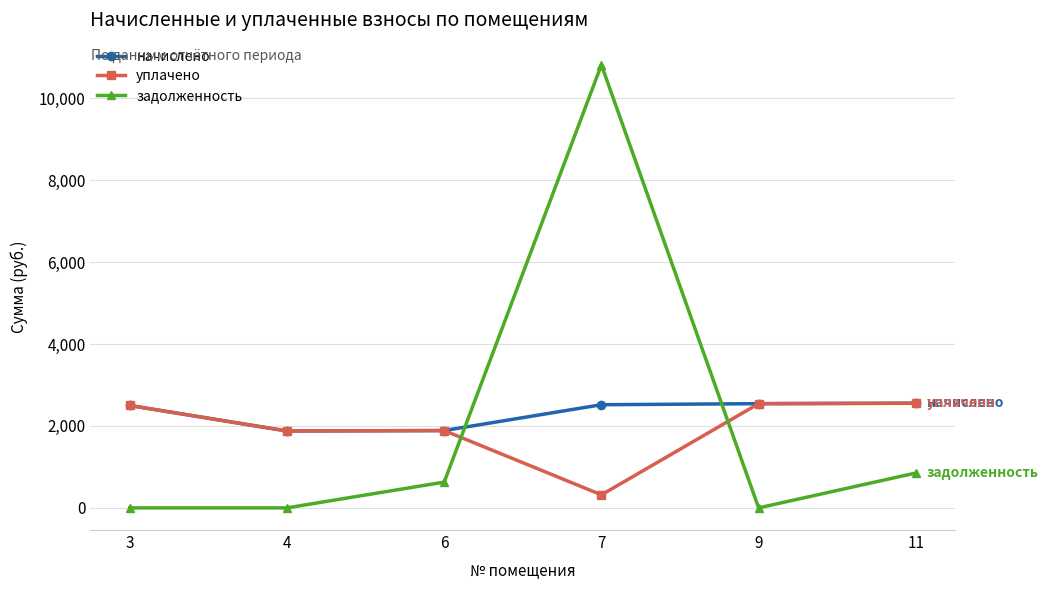

How many intersections are there between задолженность and начислено?

2